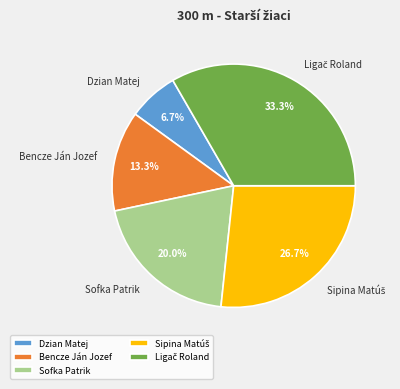

Between Sofka Patrik and Bencze Ján Jozef, which is larger?

Sofka Patrik